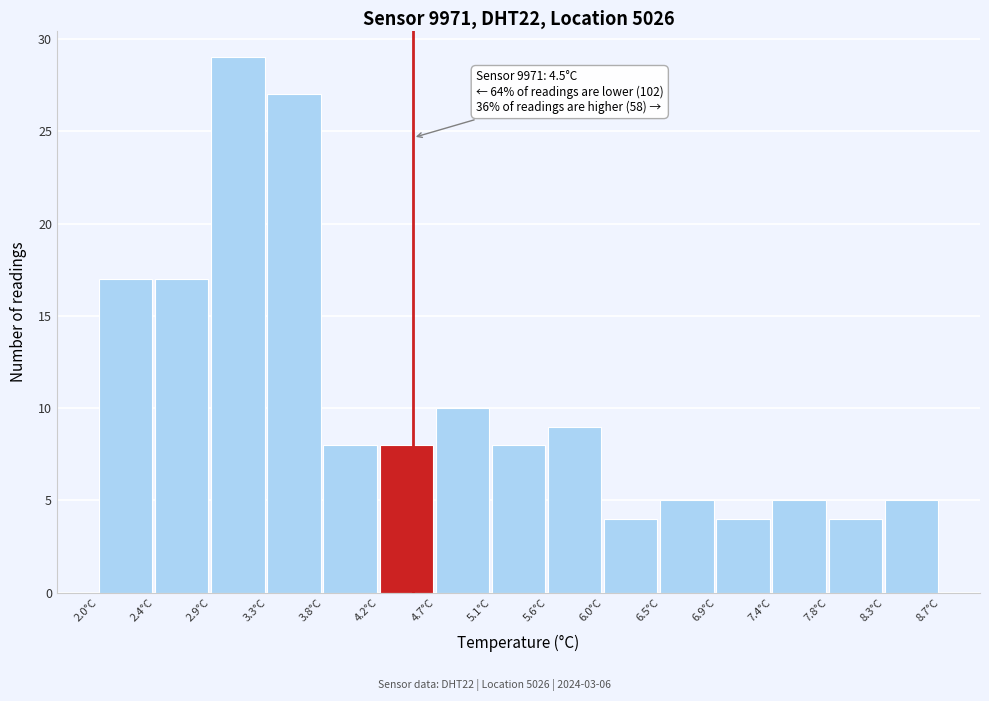

Which range on the x-axis has the tallest bar?

2.90 to 3.35